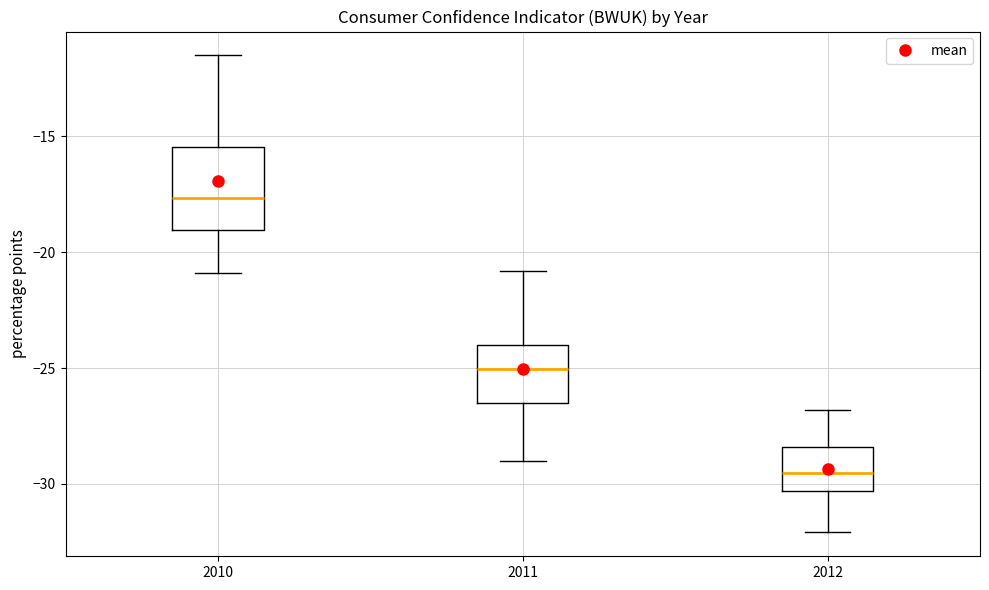

Which box's median line is the lowest?

2012